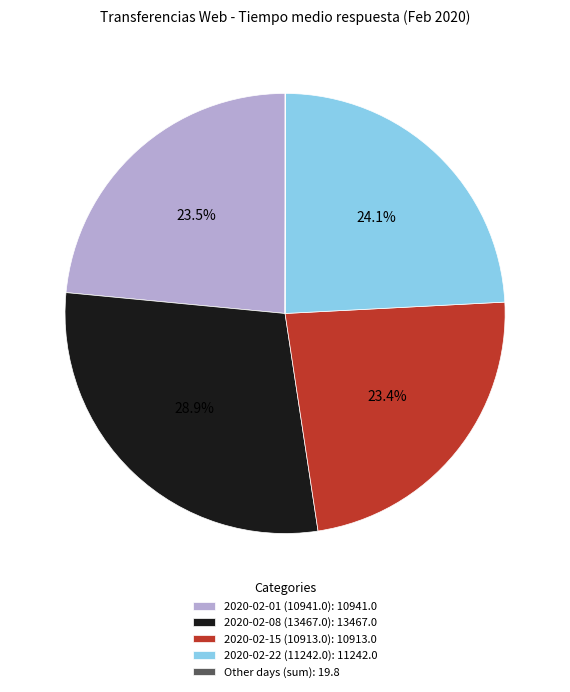

Which slice is the largest?

2020-02-08 (13467.0): 13467.0